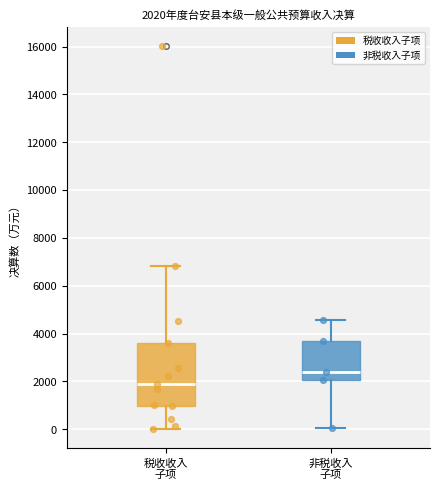

Comparing the boxes themselves (not the whiskers), which one is the tallest?

税收收入 子项